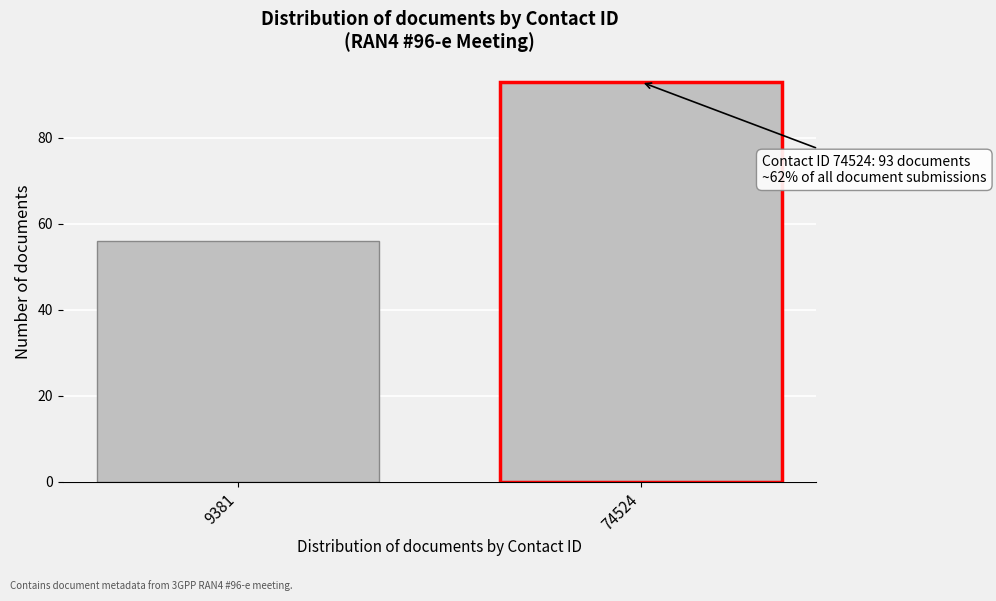

Reading left to right, what are all the values shown in this chart?

56	93